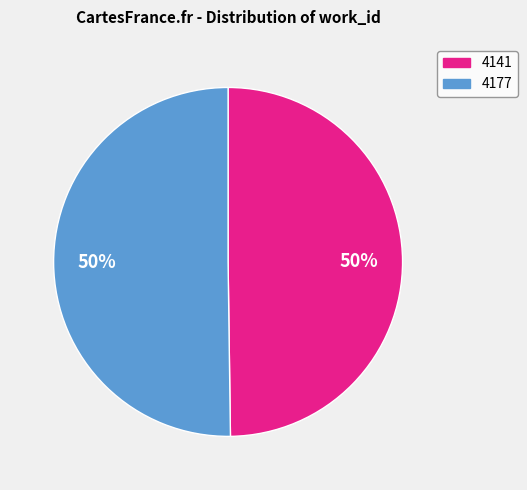

To the nearest percent, what is the combined percentage of 4141 and 4177?

100%